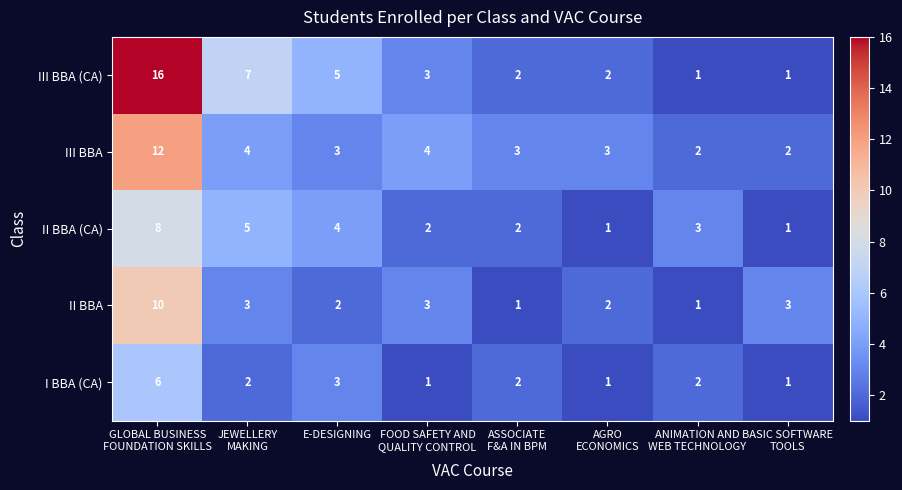

What is the difference between the maximum and minimum values in the III BBA (CA) series?

15